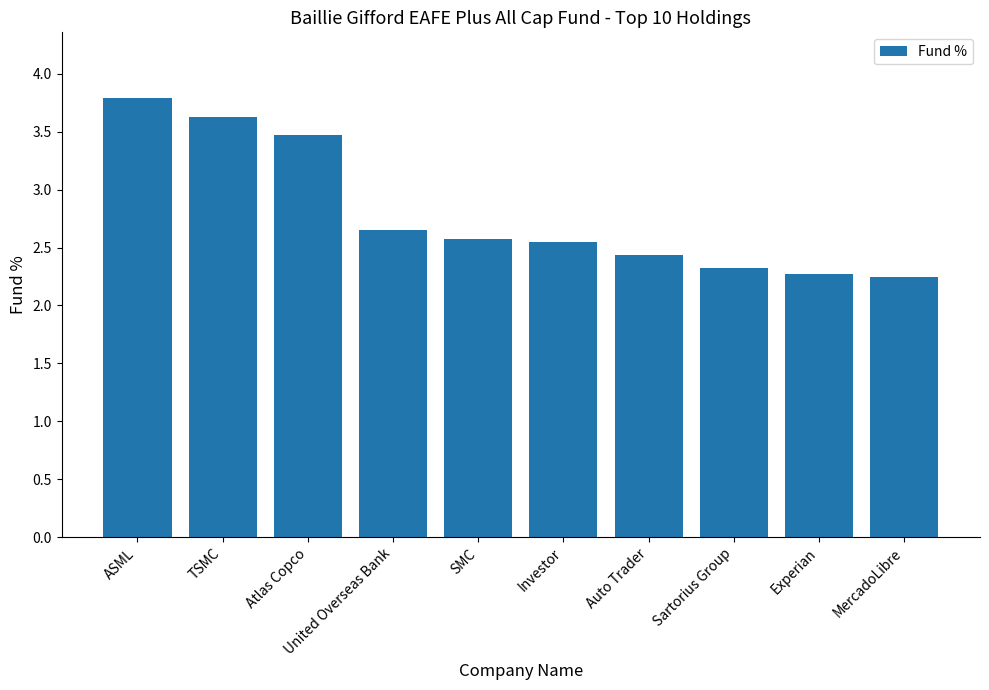

What position from the right is TSMC?

9